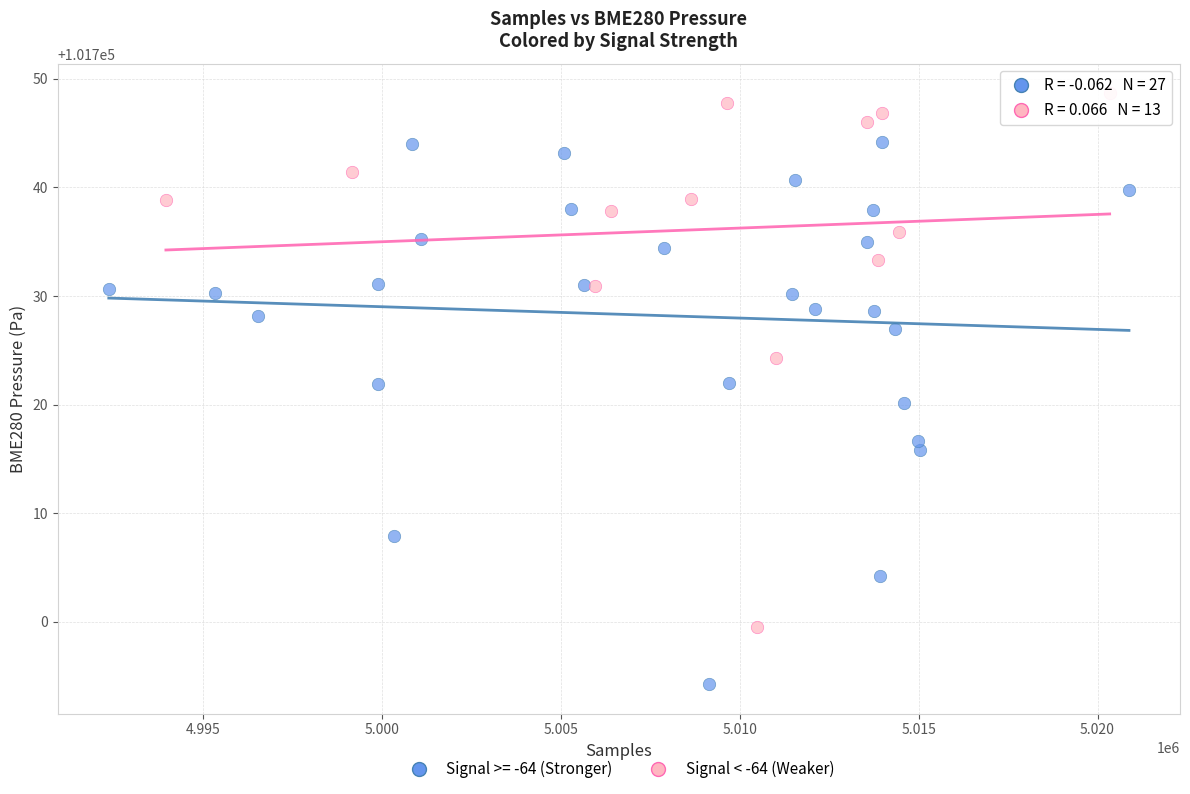

Which series reaches the maximum Y coordinate?

Signal < -64 (Weaker)